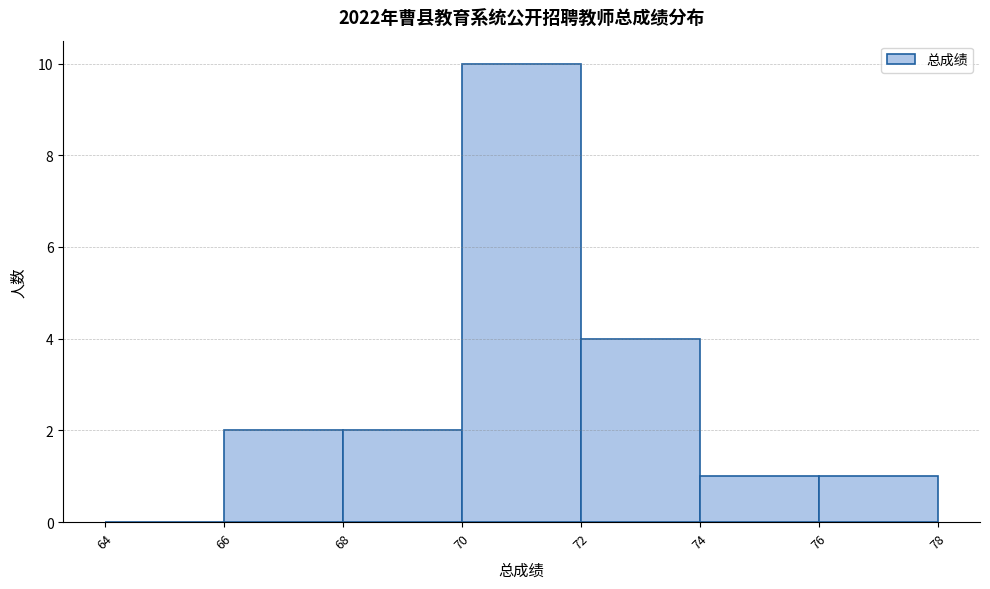

Reading left to right, list every bar in this chart as the range it spans on the x-axis followed by its height. The values are not printed on the chart, so give them approximately, as read against the axis.

64 to 66: 0
66 to 68: 2
68 to 70: 2
70 to 72: 10
72 to 74: 4
74 to 76: 1
76 to 78: 1